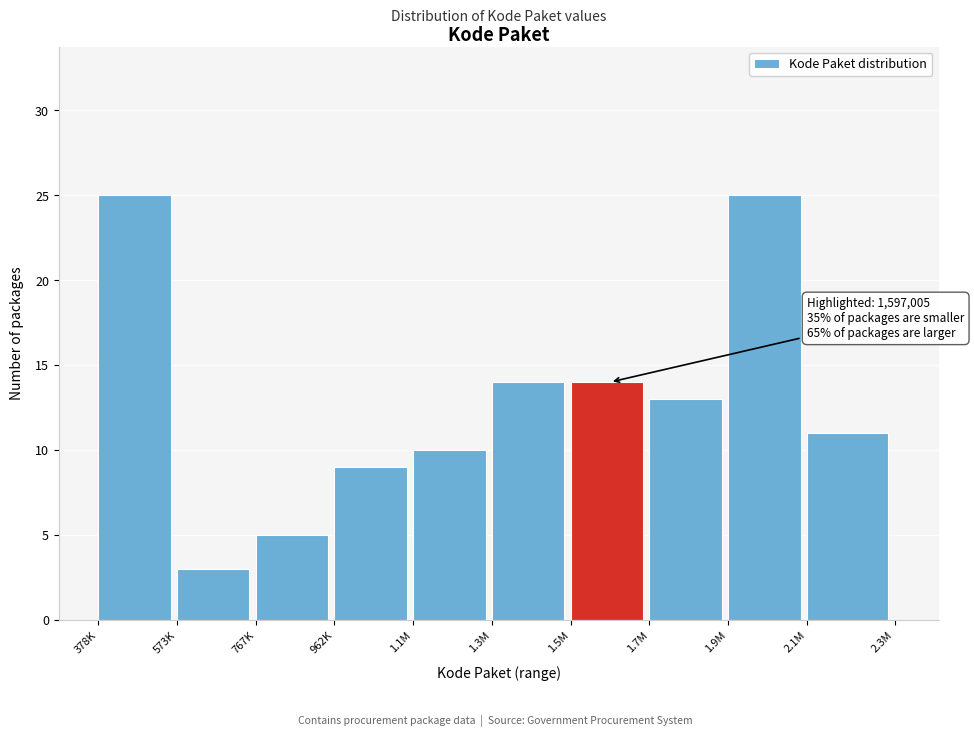

Reading left to right, extract all data points from this chart.

378K=25	573K=3	767K=5	962K=9	1.1M=10	1.3M=14	1.5M=14	1.7M=13	1.9M=25	2.1M=11